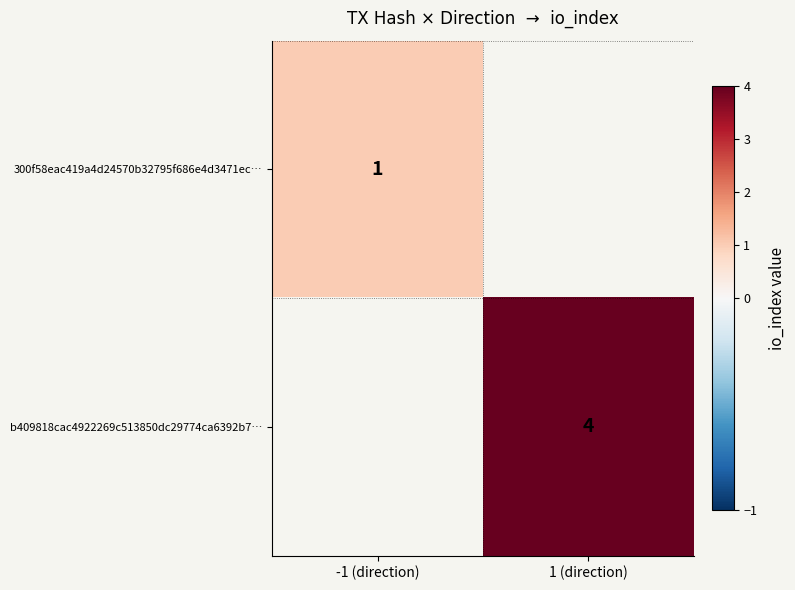

At how many categories does at least one series exceed 1?

1